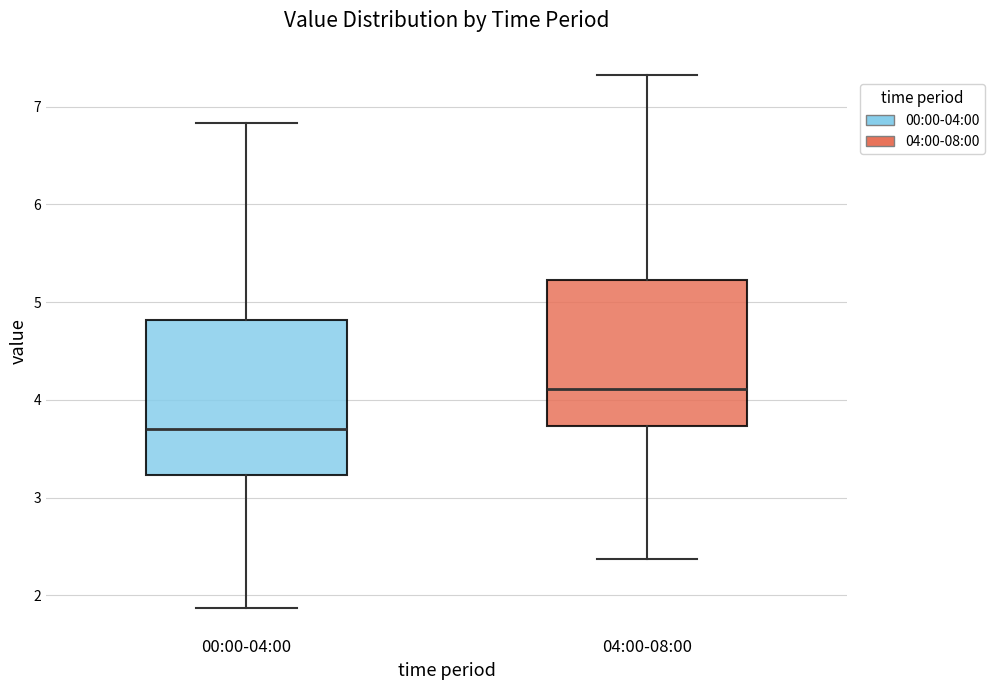

Reading left to right, read every box against the y-axis: the position of its median line, the range the box covers, and the ends of its whiskers. The values are not printed on the chart, so give them approximately, as read against the axis.

00:00-04:00: median 3.7, box 3.2 to 4.8, whiskers 1.9 to 6.8
04:00-08:00: median 4.1, box 3.7 to 5.2, whiskers 2.4 to 7.3